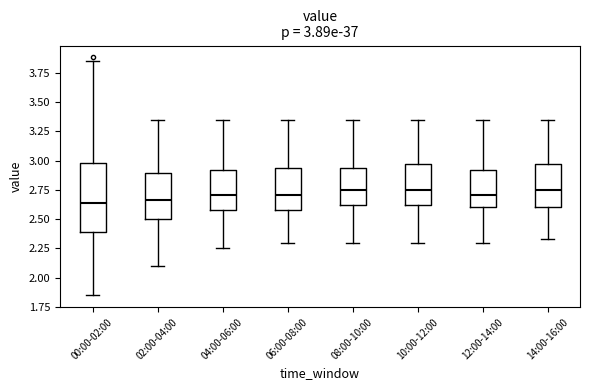

Which box is the tallest, from its lower edge to its upper edge?

00:00-02:00